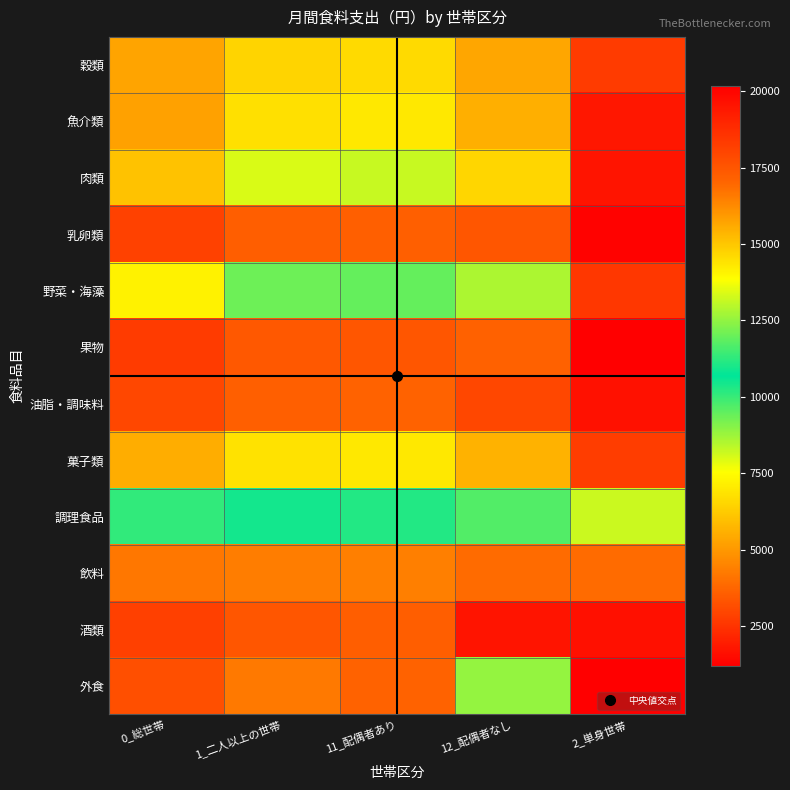

At how many categories does at least one series exceed 12478?

5